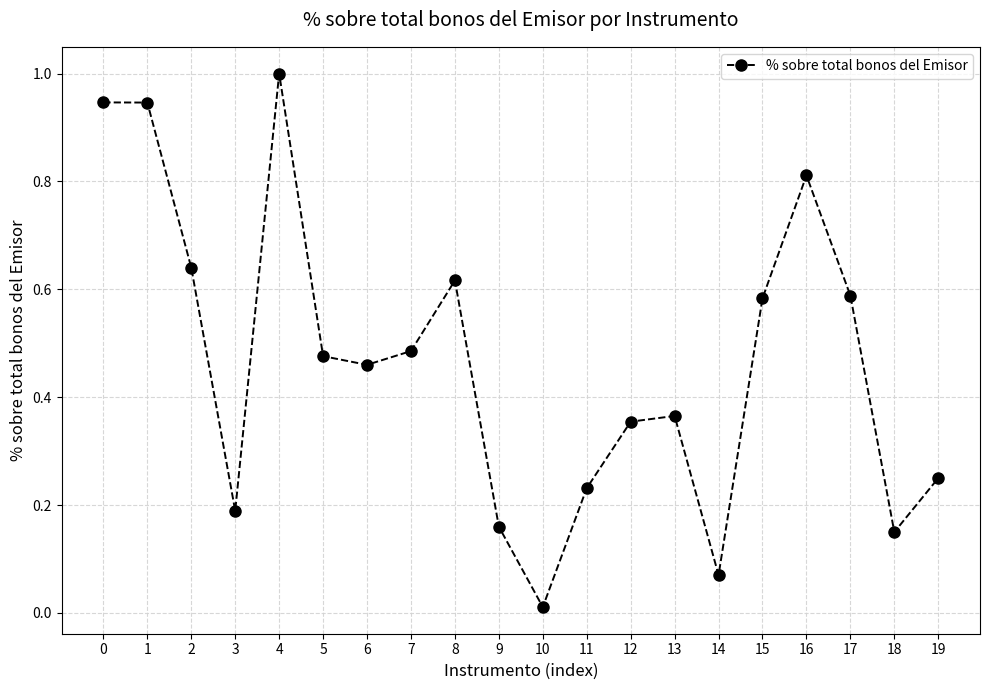

Count the number of categories in the chart.

20